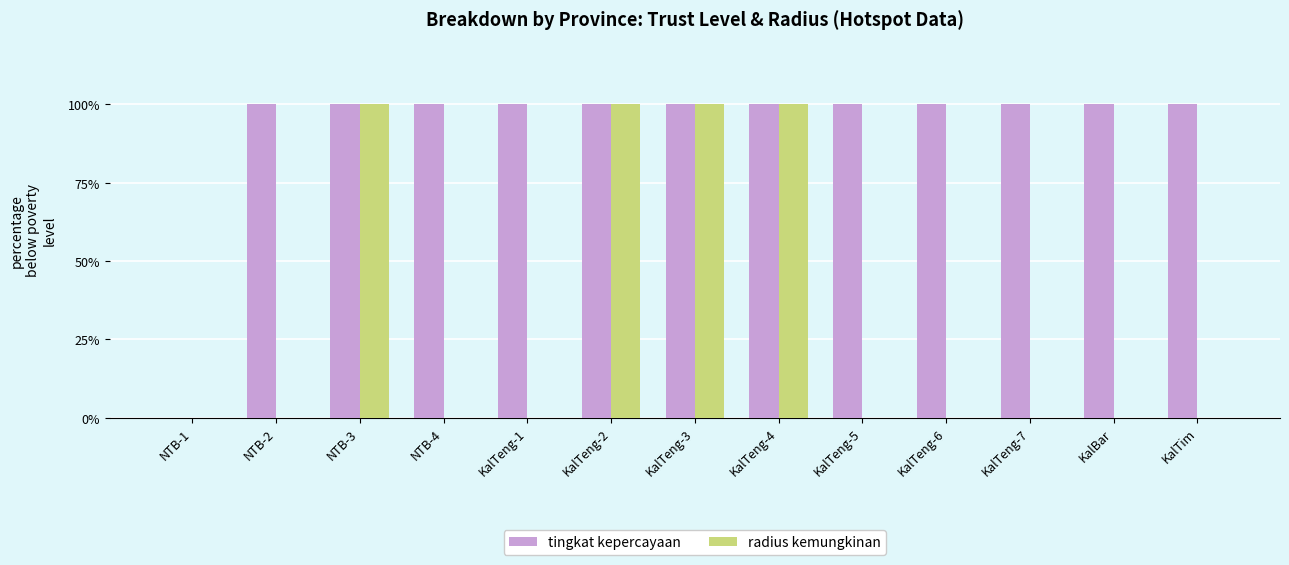

Reading right to left, extract all data points from this chart.

tingkat kepercayaan: 100	100	100	100	100	100	100	100	100	100	100	100	0
radius kemungkinan: 0	0	0	0	0	100	100	100	0	0	100	0	0